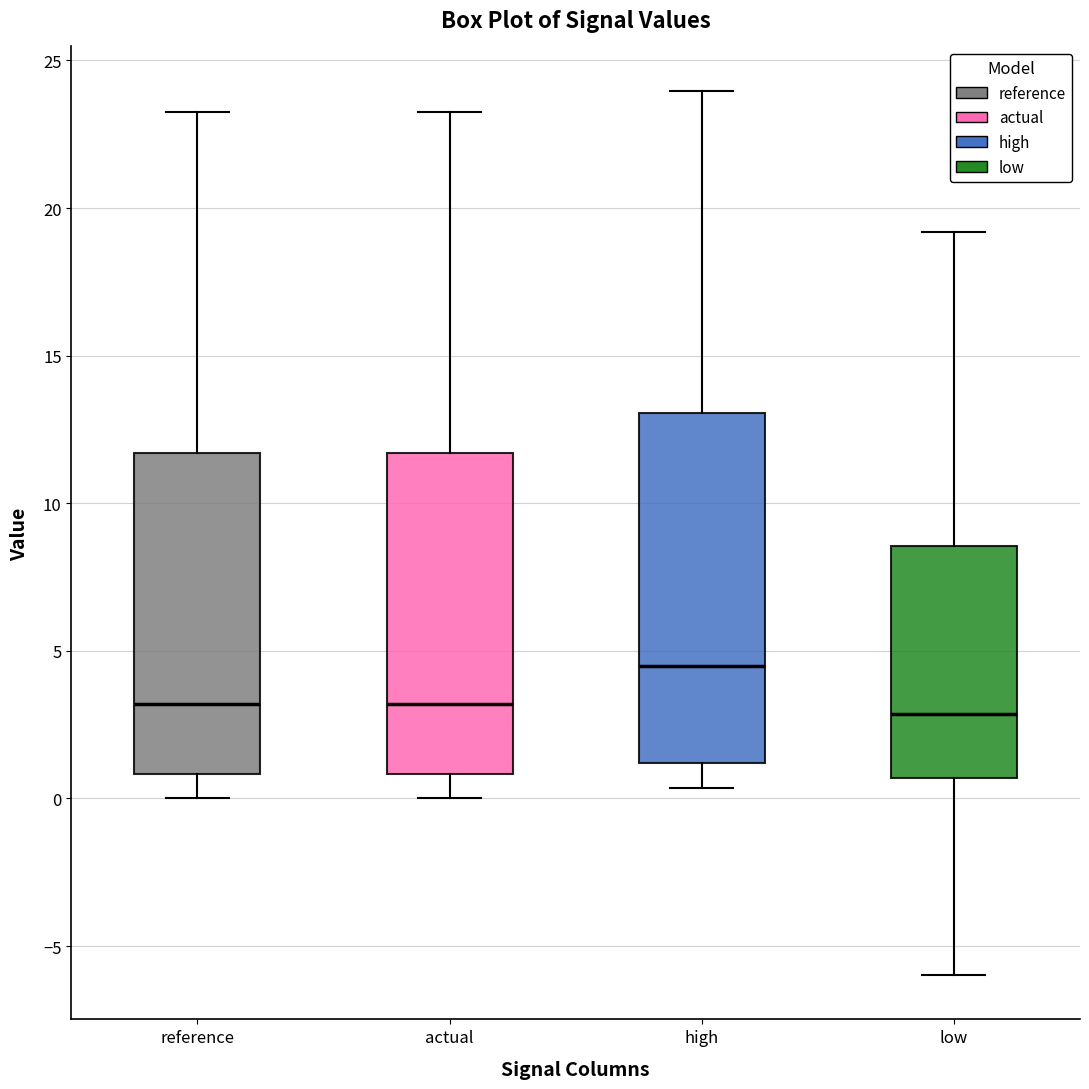

Reading left to right, transcribe this box plot: for each box, give where its median line is, the range the box spans, and where its two whiskers end, as read against the y-axis. The values are not printed on the chart, so give them approximately, as read against the axis.

reference: median 3.0, box 1.0 to 11.5, whiskers 0.0 to 23.5
actual: median 3.0, box 1.0 to 11.5, whiskers 0.0 to 23.5
high: median 4.5, box 1.0 to 13.0, whiskers 0.5 to 24.0
low: median 3.0, box 0.5 to 8.5, whiskers -6.0 to 19.0